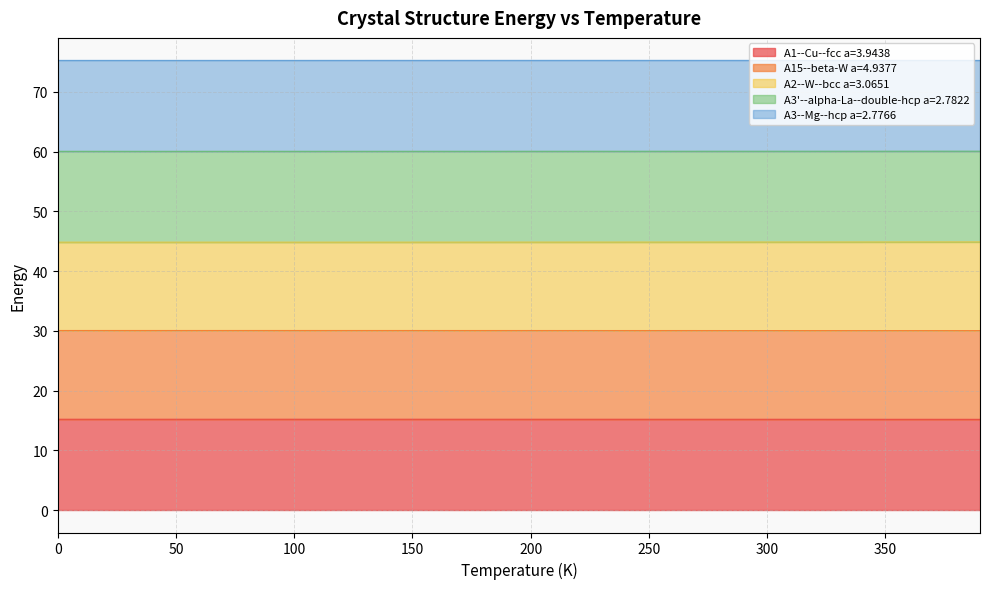

True or false: A2--W--bcc a=3.0651 and A3--Mg--hcp a=2.7766 cross at least once.

False